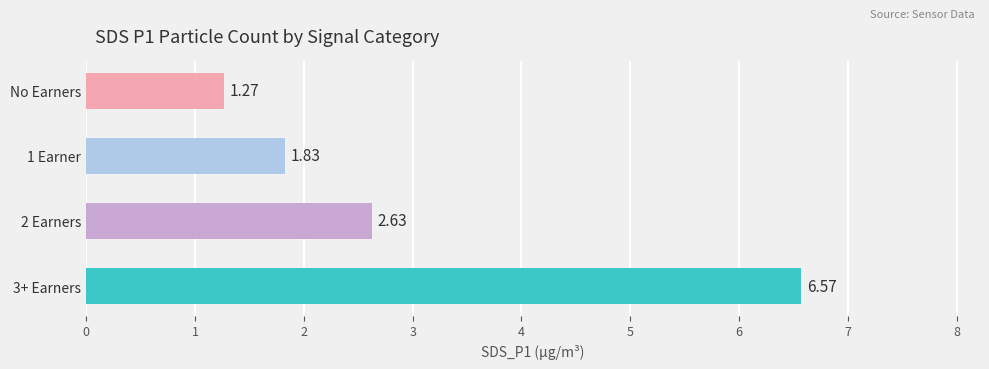

What is the label of the 4th bar from the bottom?

No Earners